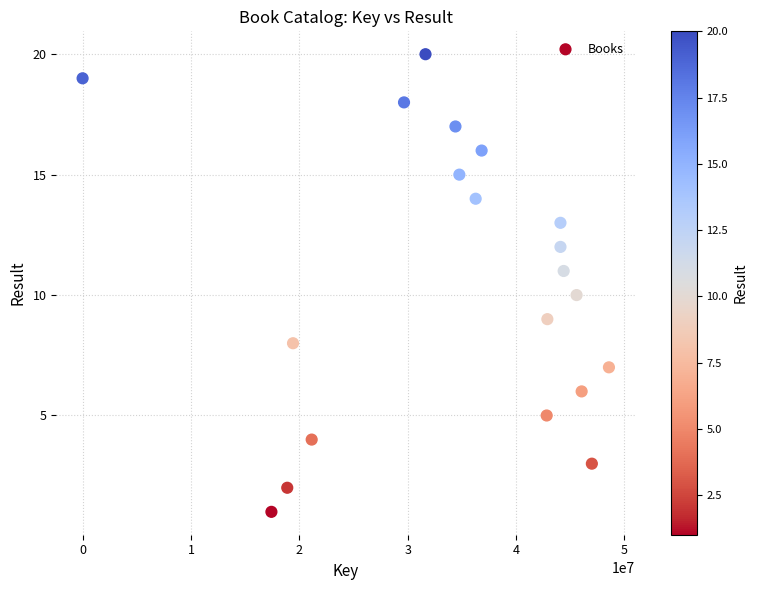

What is the range of Y values (max minus min)?

19